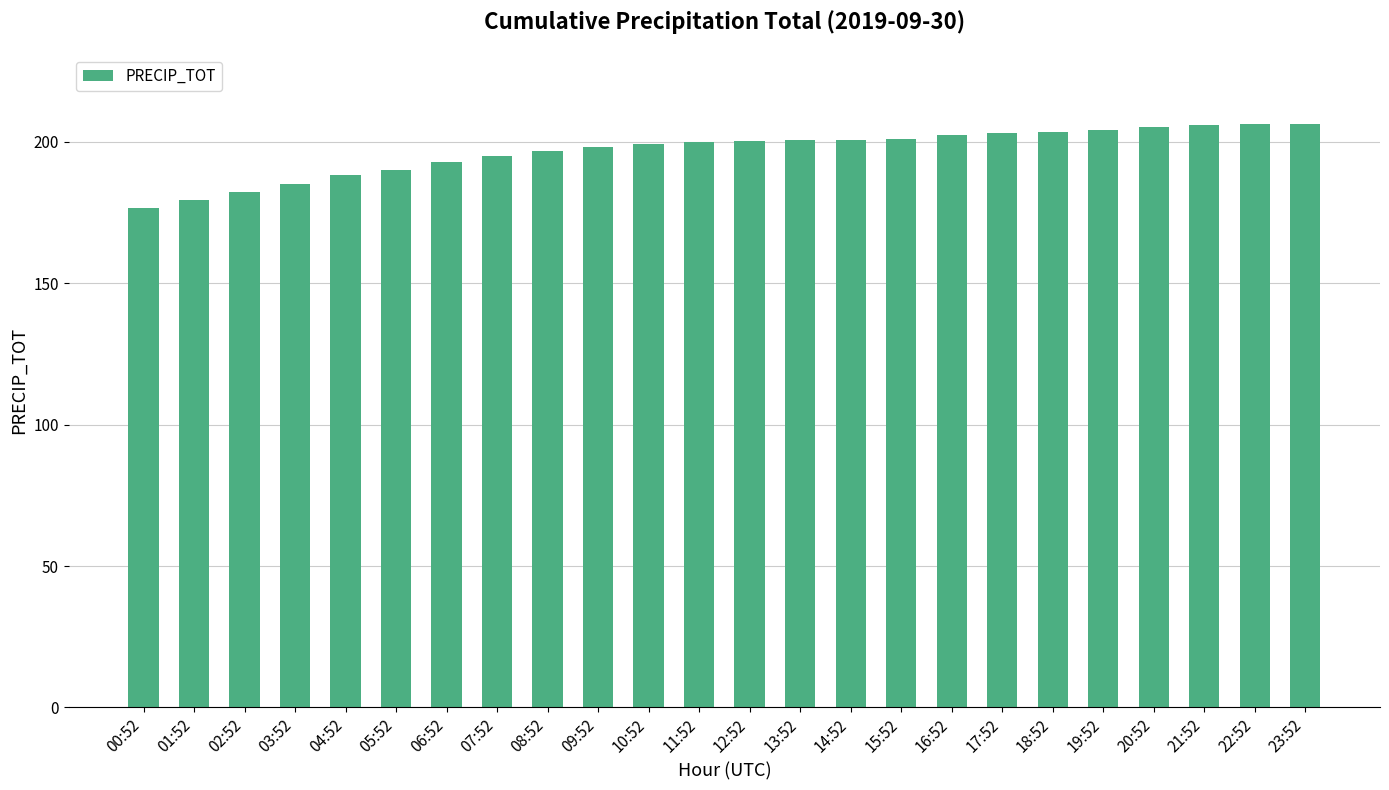

At which category does the chart reach its minimum across all series?

00:52